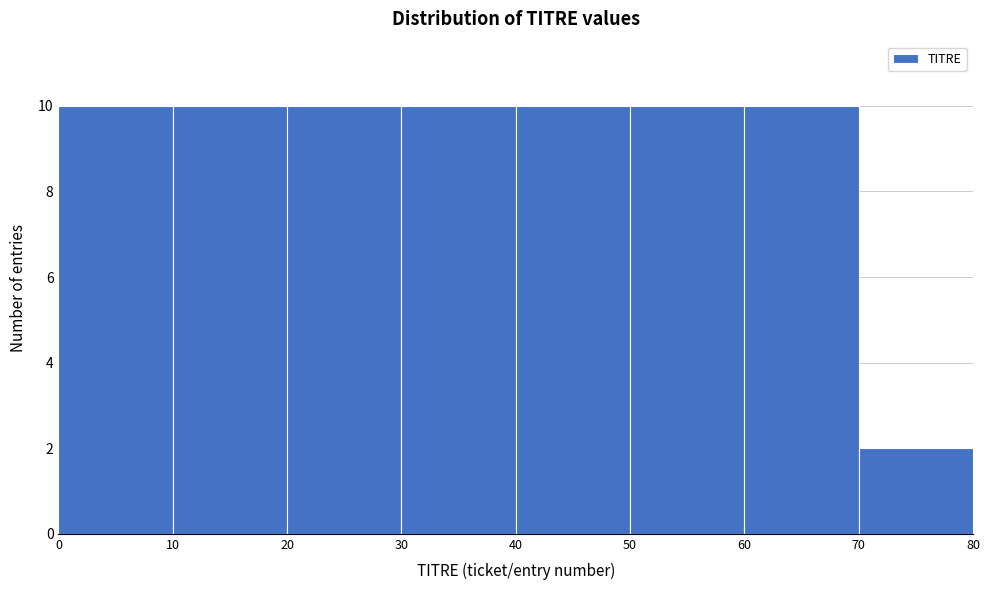

Reading left to right, transcribe this chart: for each bar, give the range it covers on the x-axis and its height. The values are not printed on the chart, so give them approximately, as read against the axis.

0 to 10: 10
10 to 20: 10
20 to 30: 10
30 to 40: 10
40 to 50: 10
50 to 60: 10
60 to 70: 10
70 to 80: 2